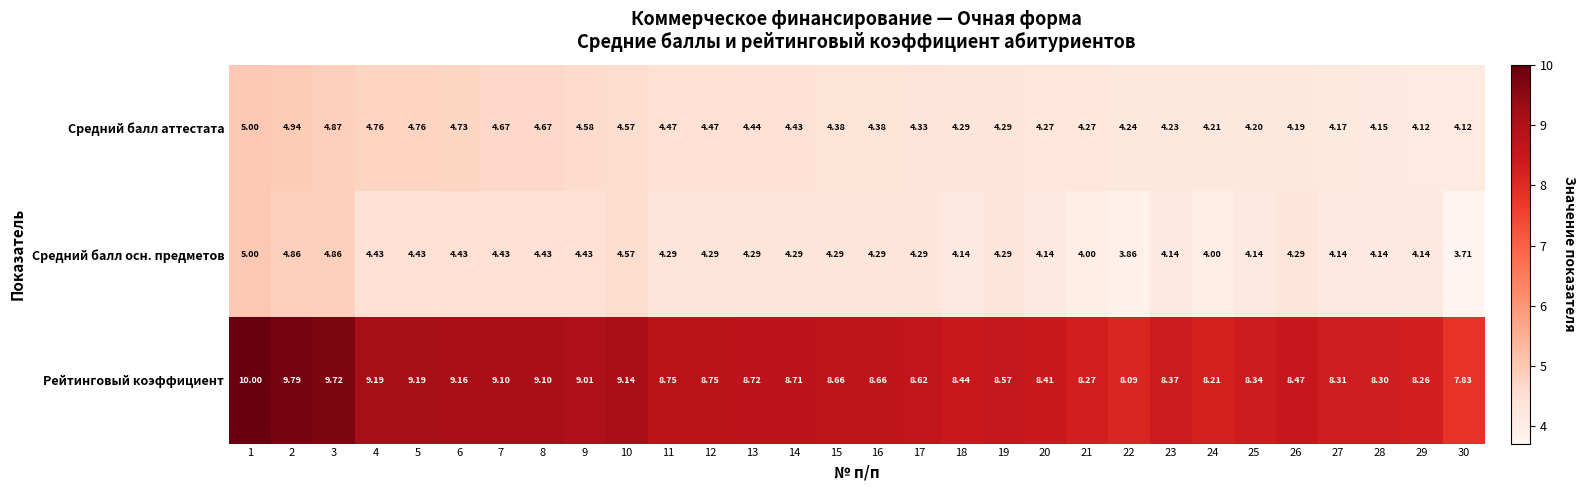

At 14, list the series in order from smallest to largest.

Средний балл осн. предметов, Средний балл аттестата, Рейтинговый коэффициент